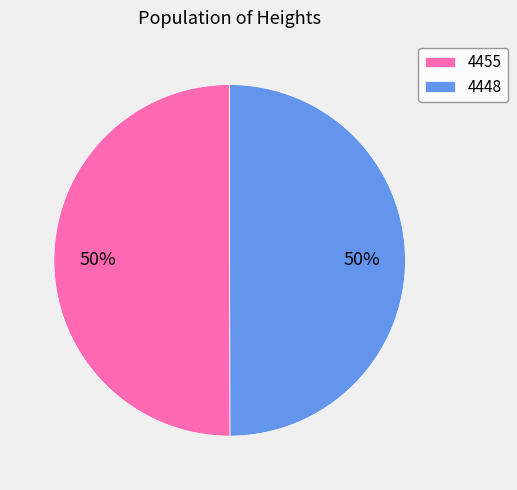

What percentage is the 4448 slice, to the nearest percent?

50%